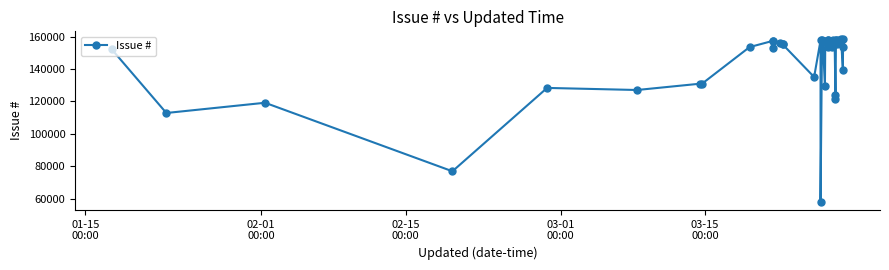

What is the average value?

143833